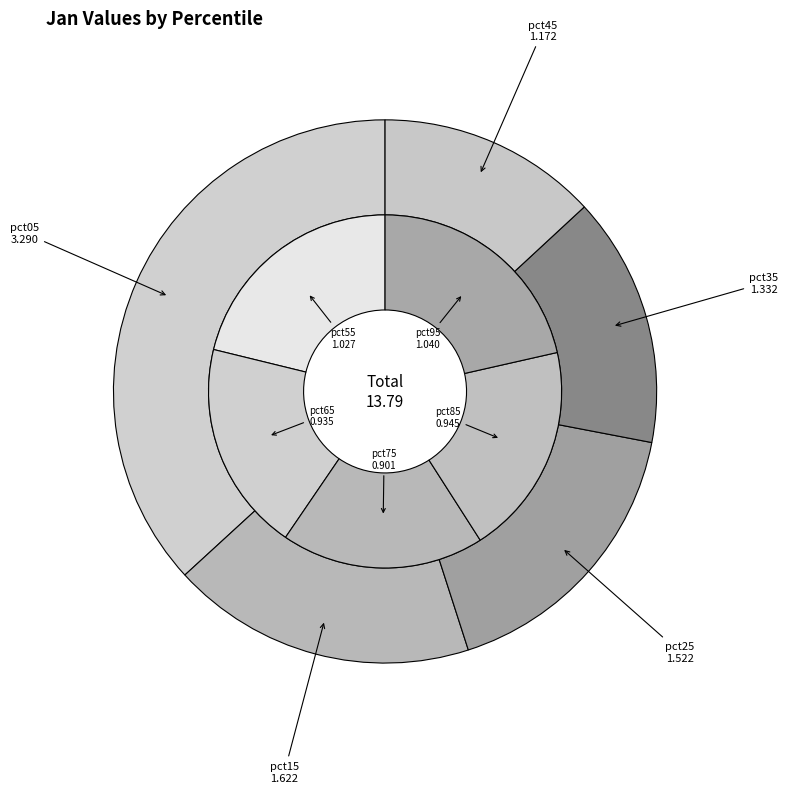

True or false: pct25 accounts for 11% of the total.

True